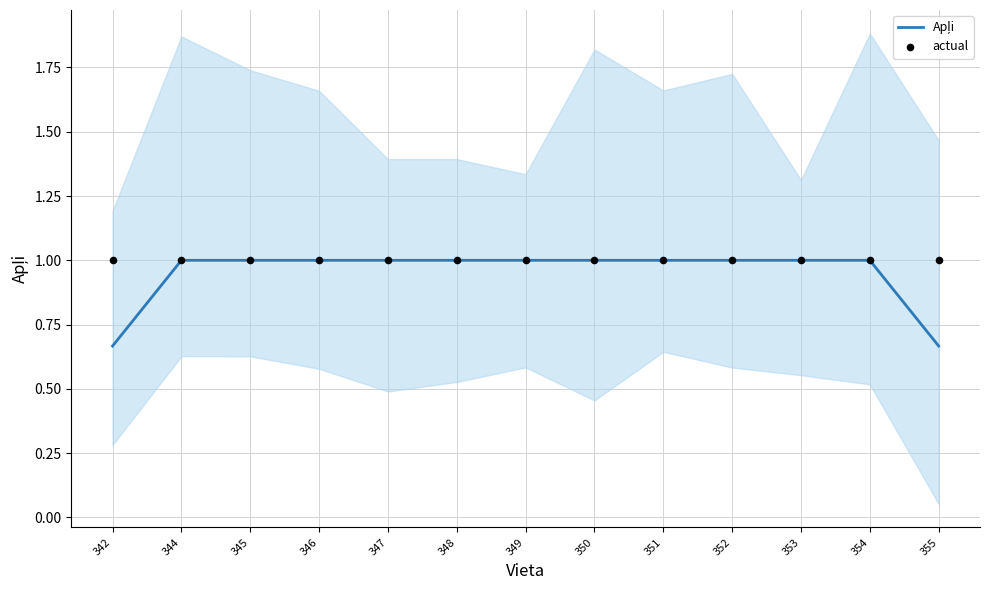

What is the total value across all series at 349?

2.0